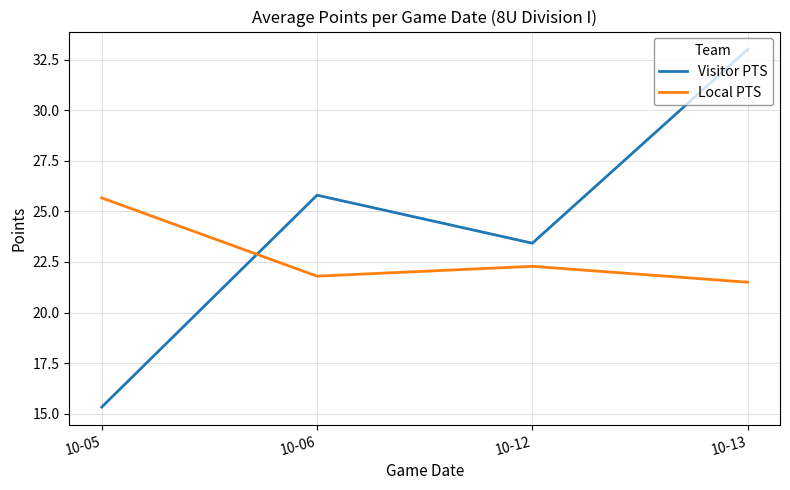

Which category has the lowest value across all series?

10-05